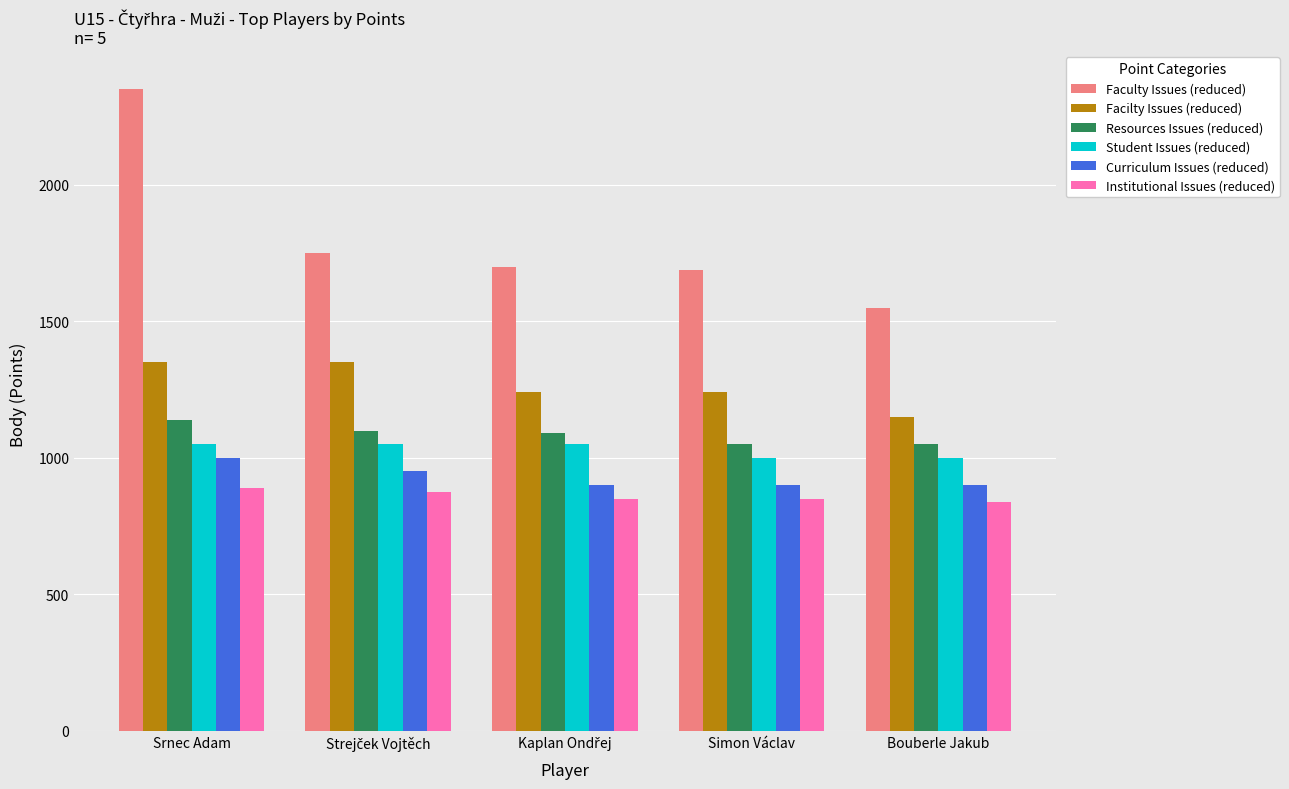

Reading right to left, extract all data points from this chart.

Faculty Issues (reduced): 1550	1690	1700	1750	2350
Facilty Issues (reduced): 1150	1240	1240	1350	1350
Resources Issues (reduced): 1050	1050	1090	1100	1140
Student Issues (reduced): 1000	1000	1050	1050	1050
Curriculum Issues (reduced): 900	900	900	950	1000
Institutional Issues (reduced): 840	850	850	875	890